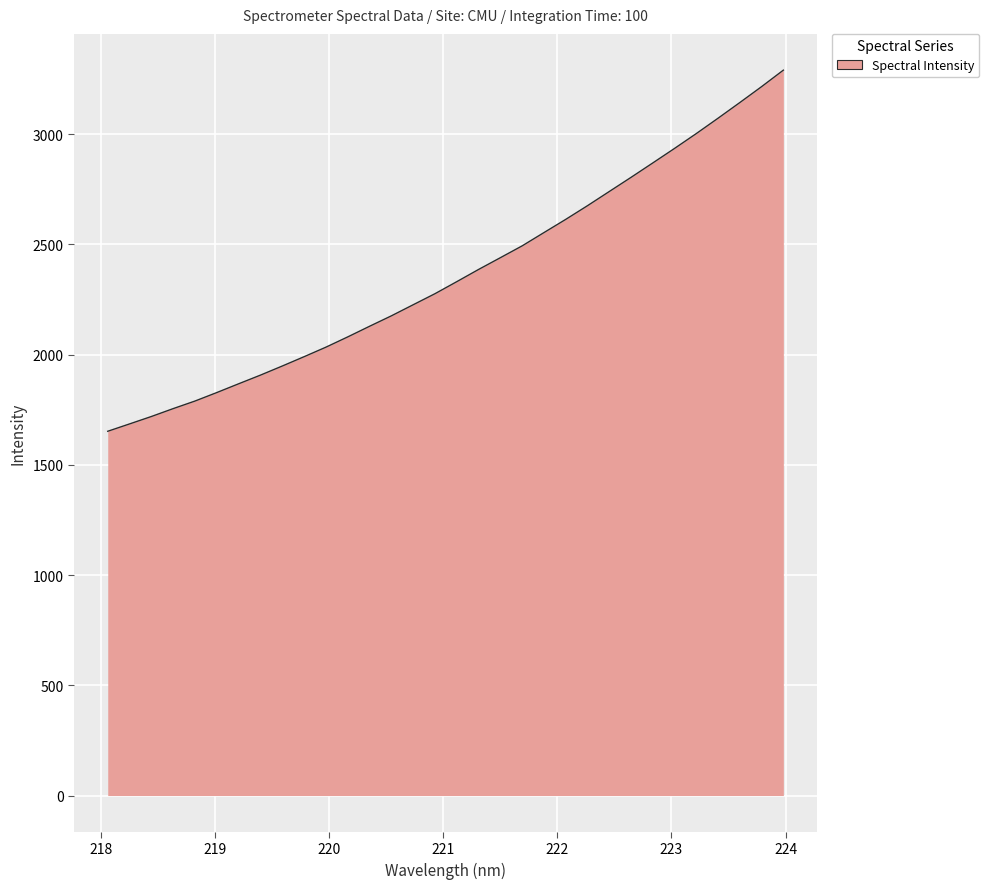

What is the minimum value shown in the chart?

1652.5